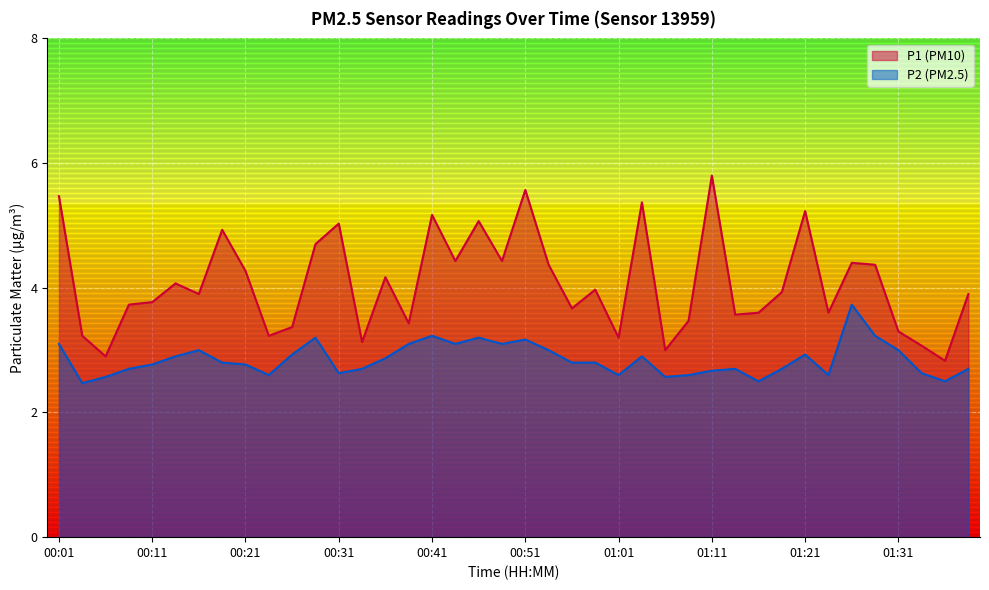

What position from the right is 00:36?

26